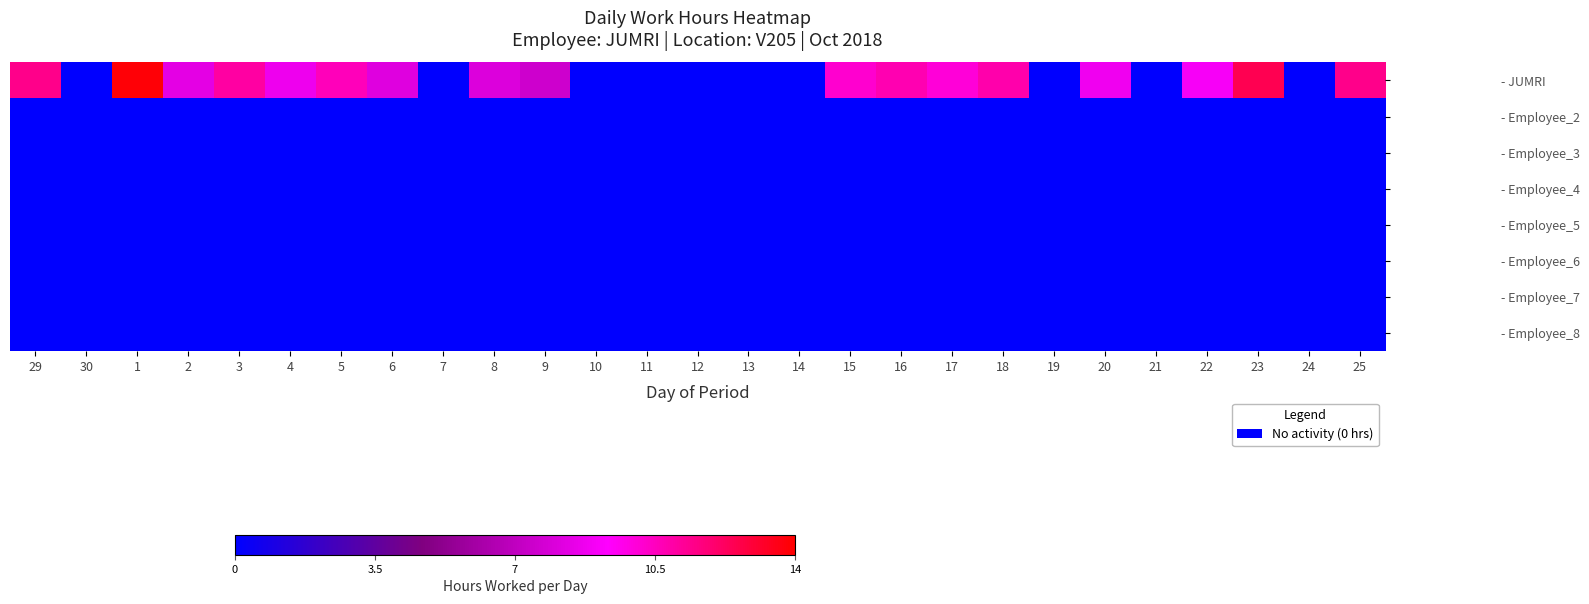

Which category has the lowest value in the - Employee_3 series?

29